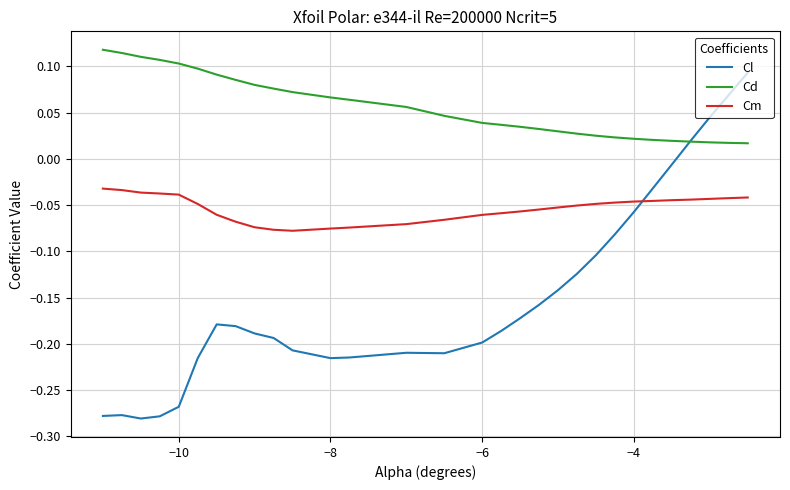

At how many categories does at least one series exceed 0?

30